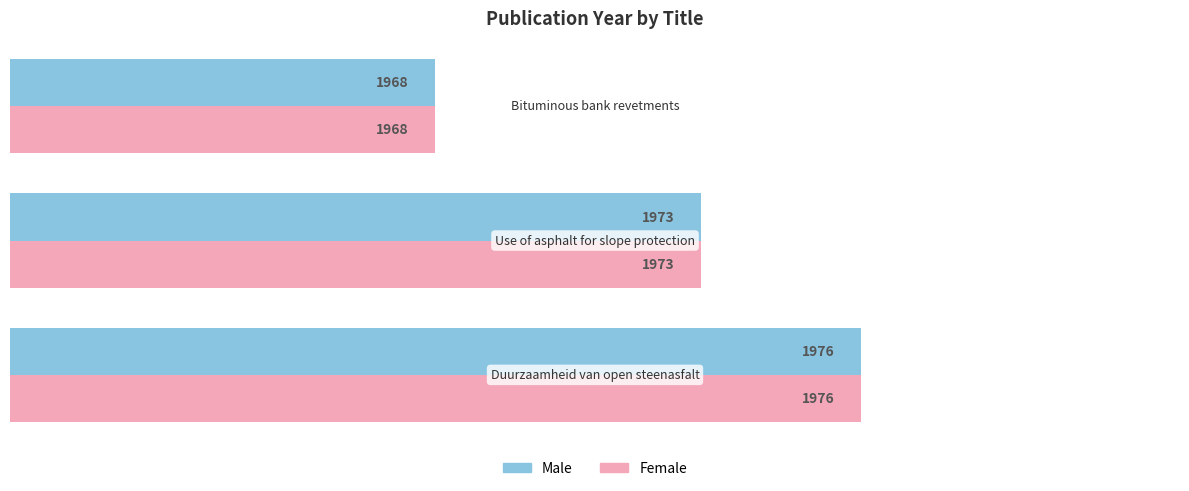

What is the average value of the Female series?

1972